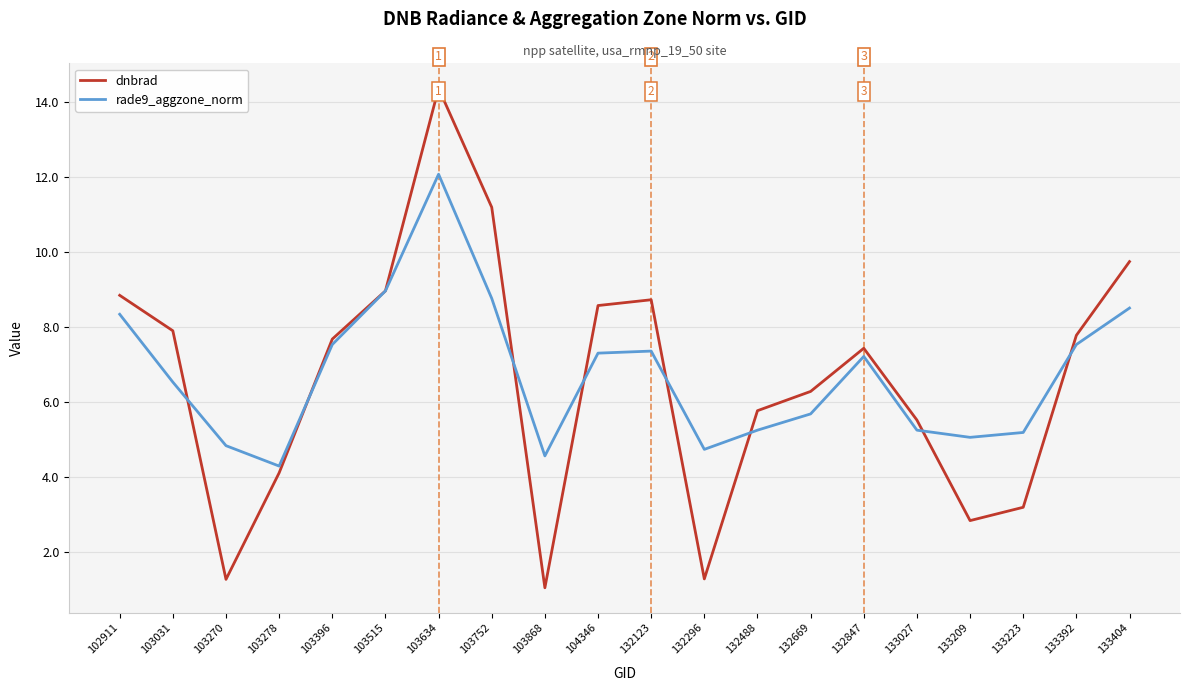

Which series changed the most between 103868 and 133223?

dnbrad